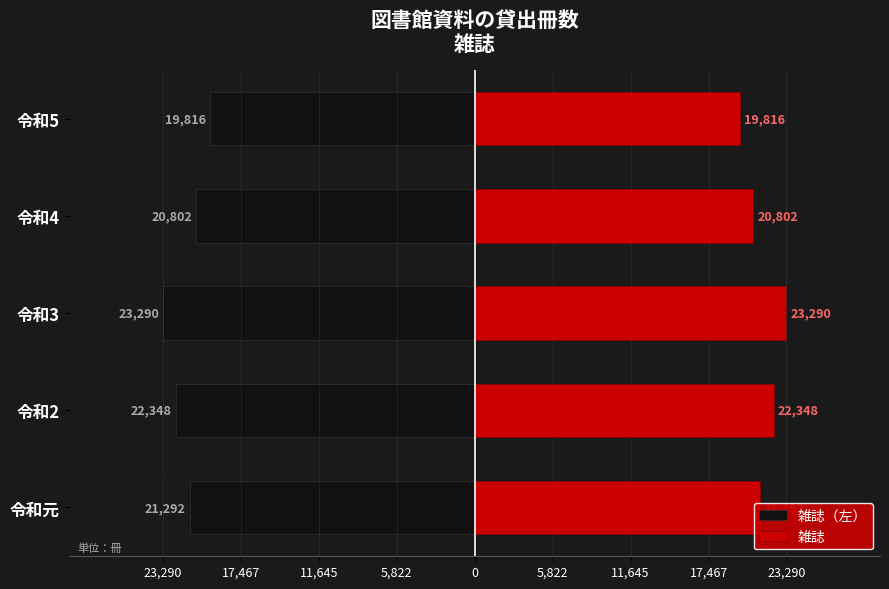

The 雑誌 series shows 13287 at 令和5. True or false?

False